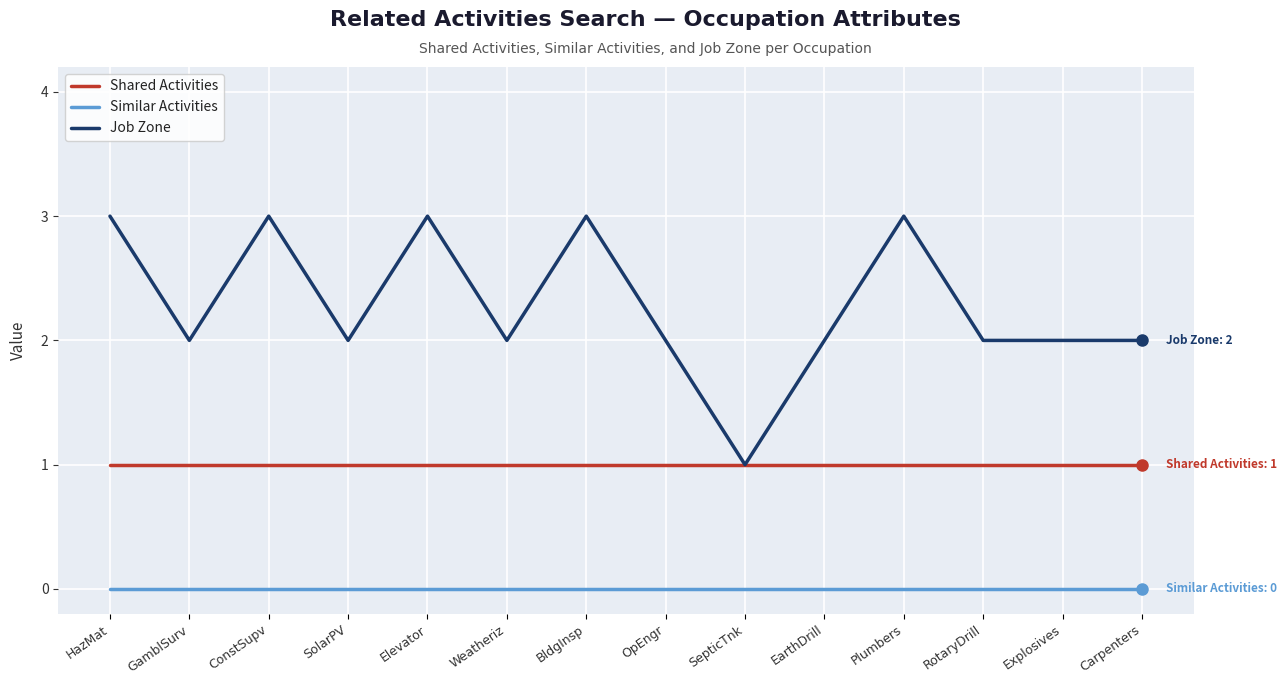

What is the greatest value displayed?

3